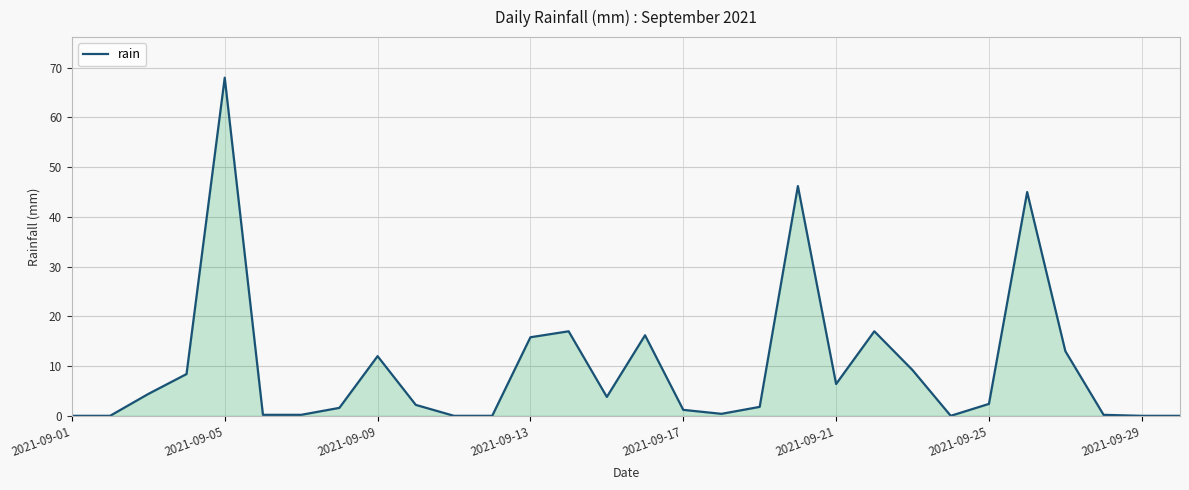

What is the difference between the maximum and minimum values?

68.0